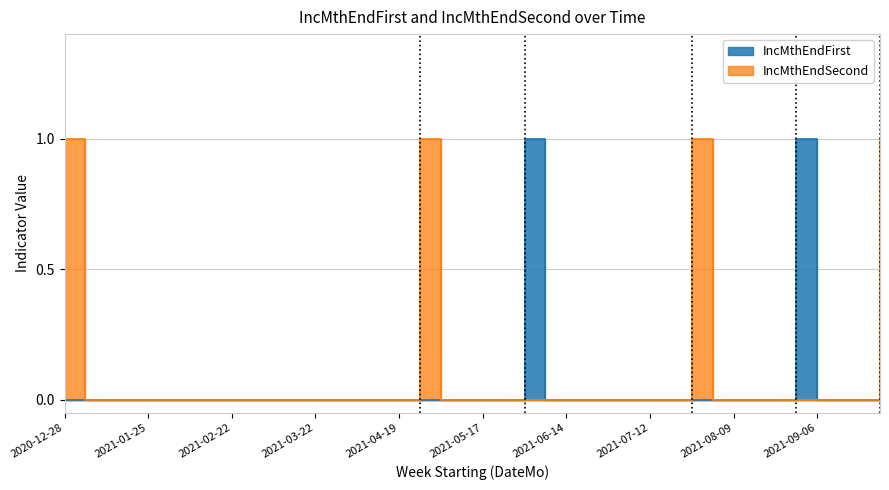

Reading left to right, extract all data points from this chart.

IncMthEndFirst: 2020-12-28=0	2021-01-04=0	2021-01-11=0	2021-01-18=0	2021-01-25=0	2021-02-01=0	2021-02-08=0	2021-02-15=0	2021-02-22=0	2021-03-01=0	2021-03-08=0	2021-03-15=0	2021-03-22=0	2021-03-29=0	2021-04-05=0	2021-04-12=0	2021-04-19=0	2021-04-26=0	2021-05-03=0	2021-05-10=0	2021-05-17=0	2021-05-24=0	2021-05-31=1	2021-06-07=0	2021-06-14=0	2021-06-21=0	2021-06-28=0	2021-07-05=0	2021-07-12=0	2021-07-19=0	2021-07-26=0	2021-08-02=0	2021-08-09=0	2021-08-16=0	2021-08-23=0	2021-08-30=1	2021-09-06=0	2021-09-13=0	2021-09-20=0	2021-09-27=0
IncMthEndSecond: 2020-12-28=1	2021-01-04=0	2021-01-11=0	2021-01-18=0	2021-01-25=0	2021-02-01=0	2021-02-08=0	2021-02-15=0	2021-02-22=0	2021-03-01=0	2021-03-08=0	2021-03-15=0	2021-03-22=0	2021-03-29=0	2021-04-05=0	2021-04-12=0	2021-04-19=0	2021-04-26=1	2021-05-03=0	2021-05-10=0	2021-05-17=0	2021-05-24=0	2021-05-31=0	2021-06-07=0	2021-06-14=0	2021-06-21=0	2021-06-28=0	2021-07-05=0	2021-07-12=0	2021-07-19=0	2021-07-26=1	2021-08-02=0	2021-08-09=0	2021-08-16=0	2021-08-23=0	2021-08-30=0	2021-09-06=0	2021-09-13=0	2021-09-20=0	2021-09-27=1